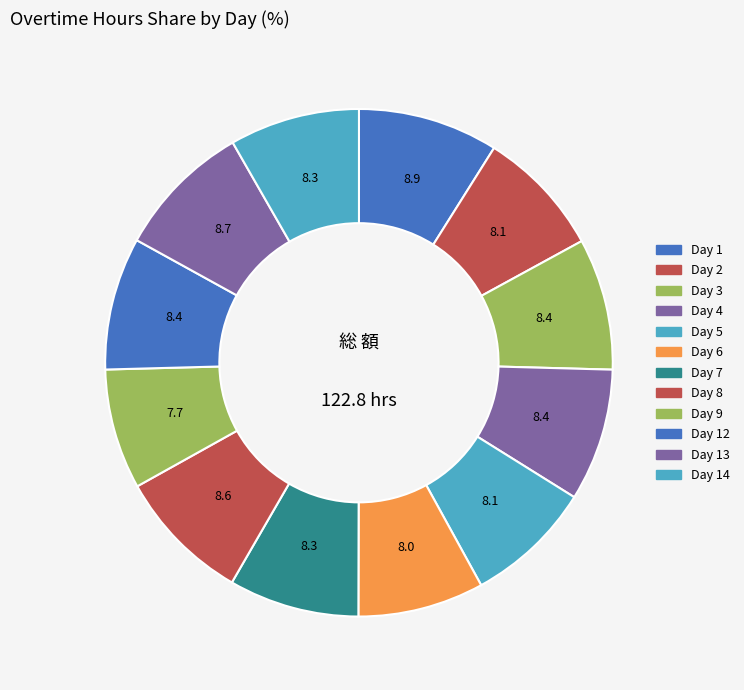

Which slice is the smallest?

Day 9